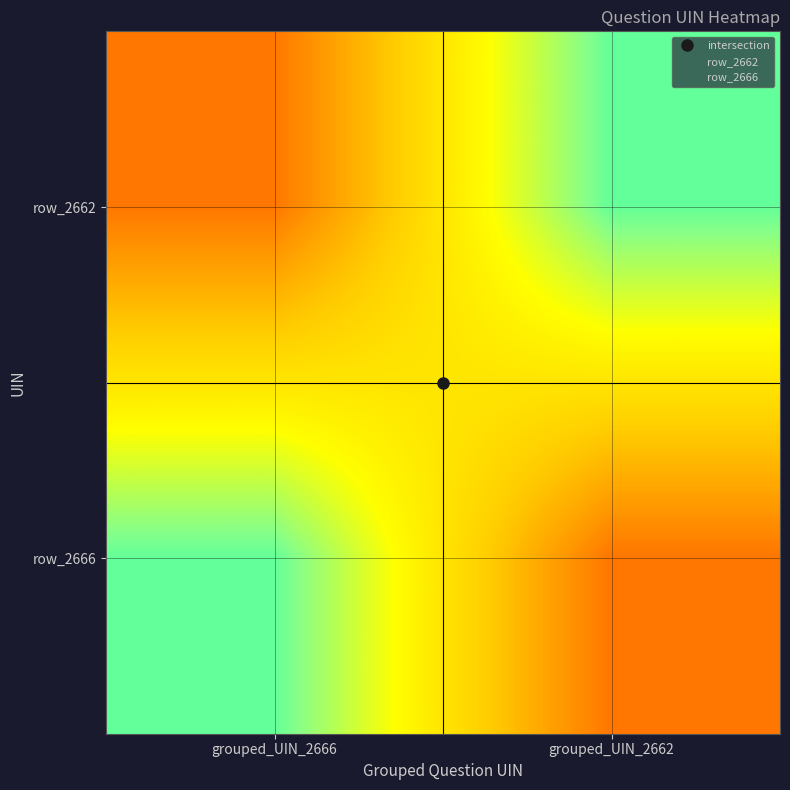

What is the approximate value of row_2666 at grouped_UIN_2666?

1